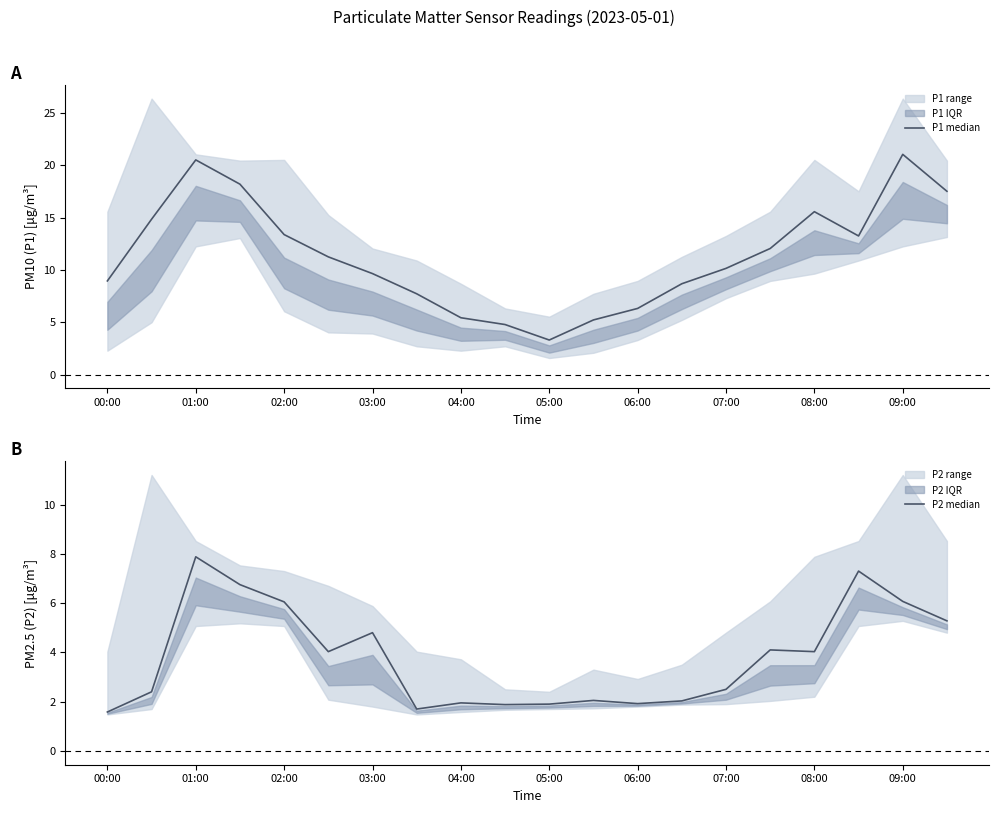

What is the difference between the P2 median values at 11 and 17?

5.2